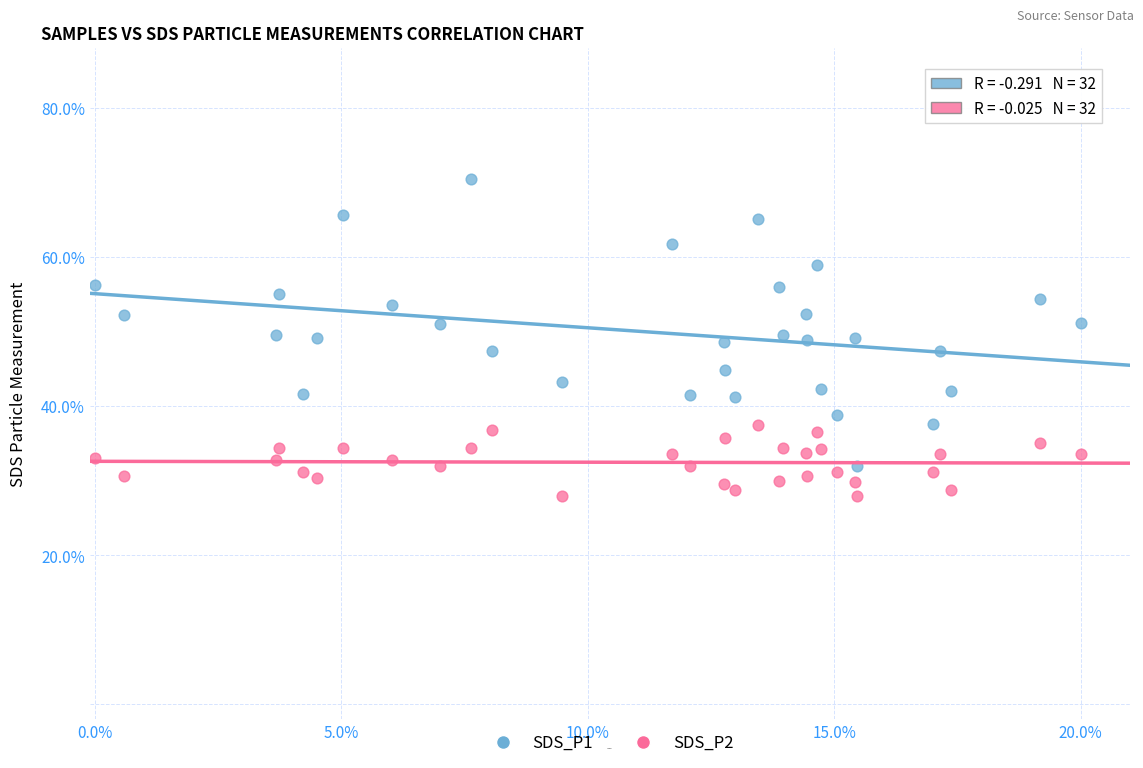

Which series reaches the minimum Y coordinate?

SDS_P2